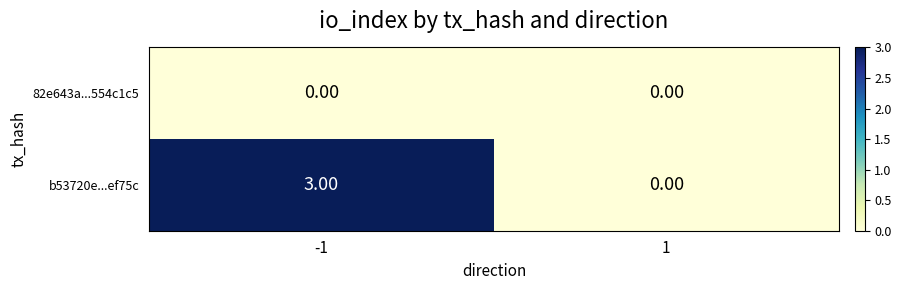

What is the difference between the highest and lowest values at -1?

3